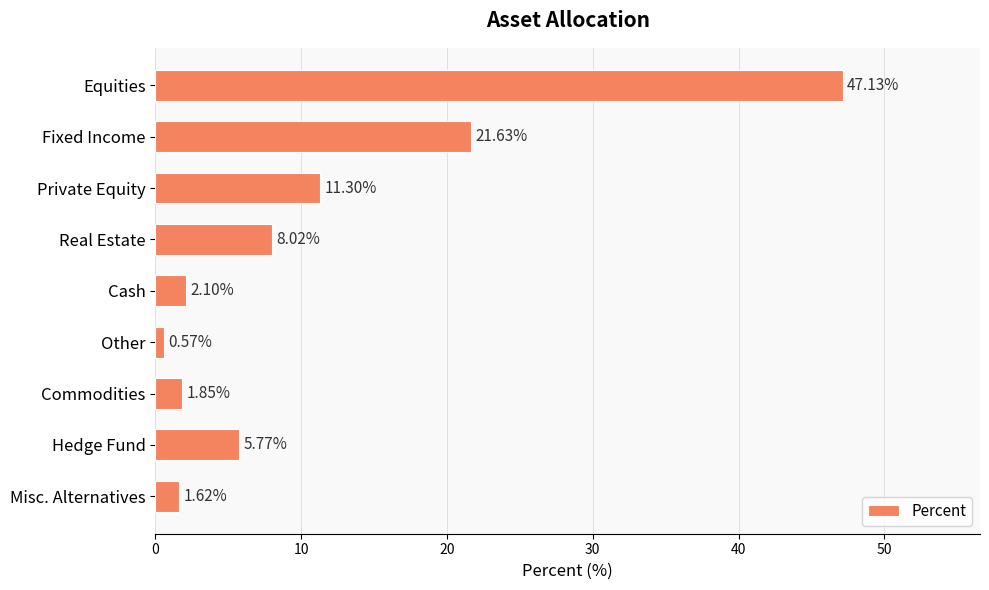

Which category has the highest value across all series?

Equities